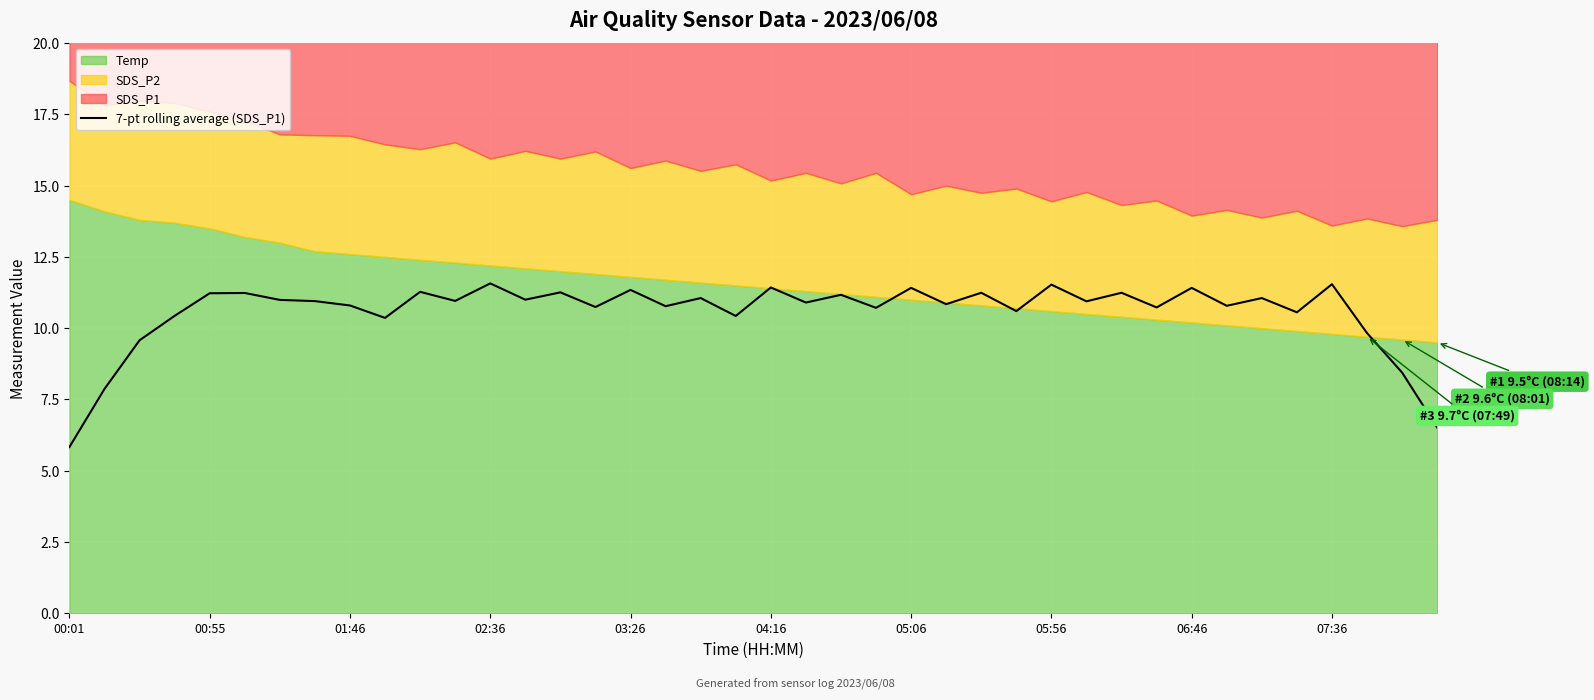

What is the highest value of the 7-pt rolling average (SDS_P1) series?

11.6